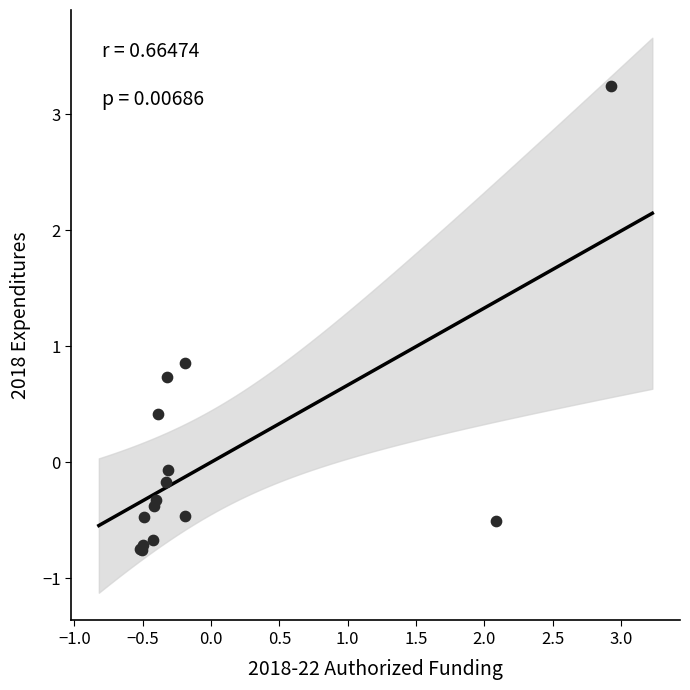

What Y value in the scatter plot is closest to 1?

0.9